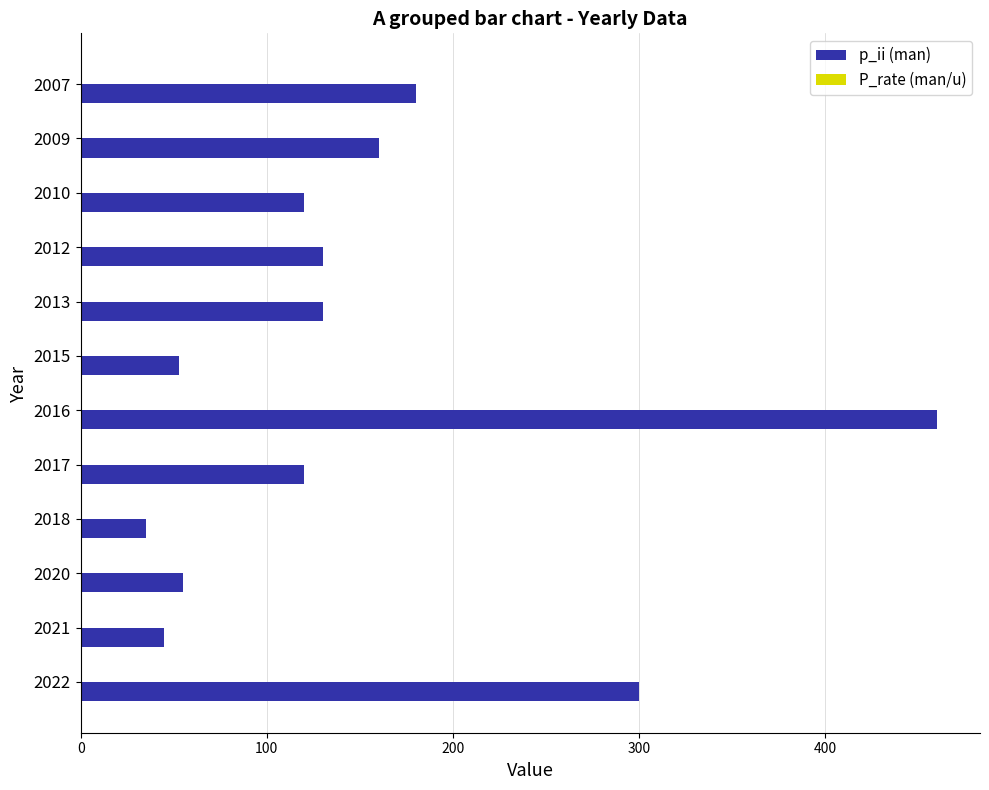

What is the sum of all p_ii (man) values?

1788.0